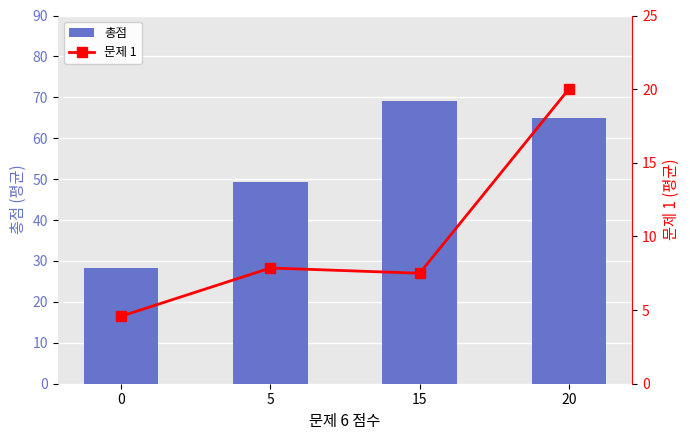

What are all the series names shown in the legend?

총점, 문제 1